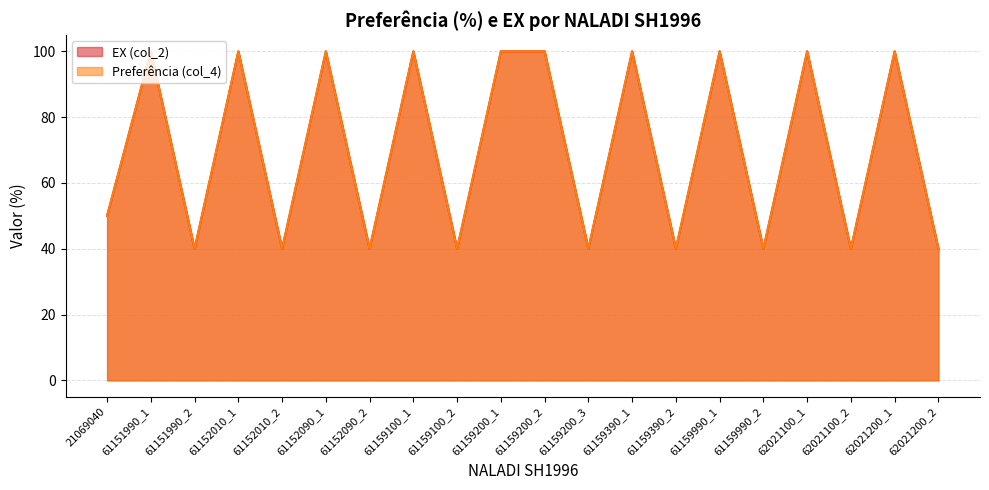

What are all the series names shown in the legend?

EX (col_2), Preferência (col_4)